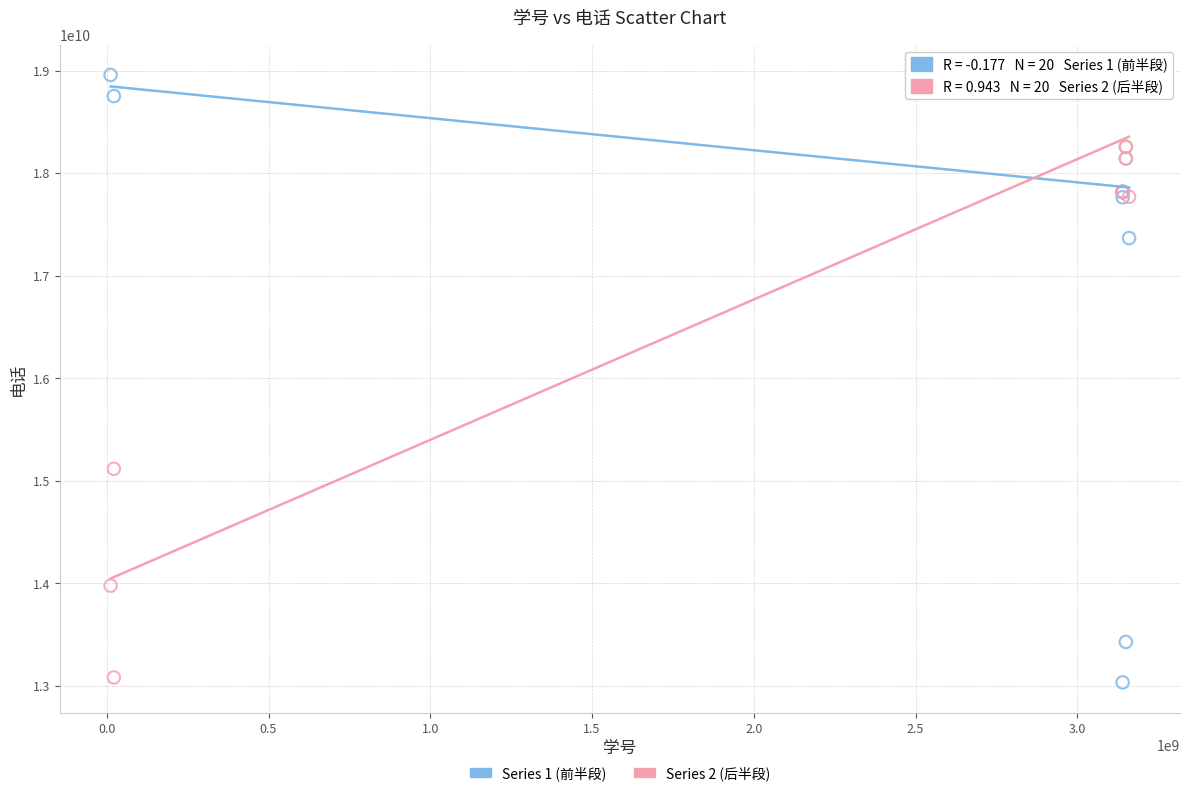

What are all the series names shown in the legend?

Series 1 (前半段), Series 2 (后半段)